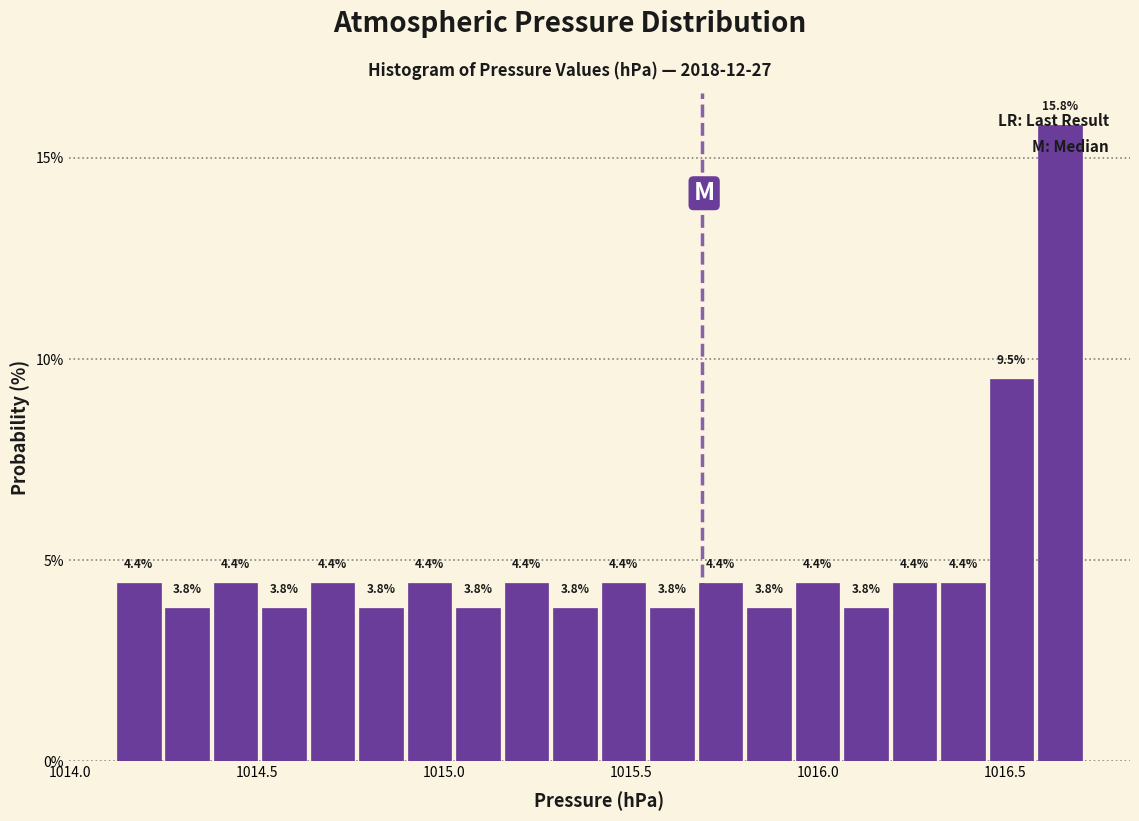

Around what value on the x-axis is the tallest bar? Give the approximate position of its centre, as read against the axis.

1016.65